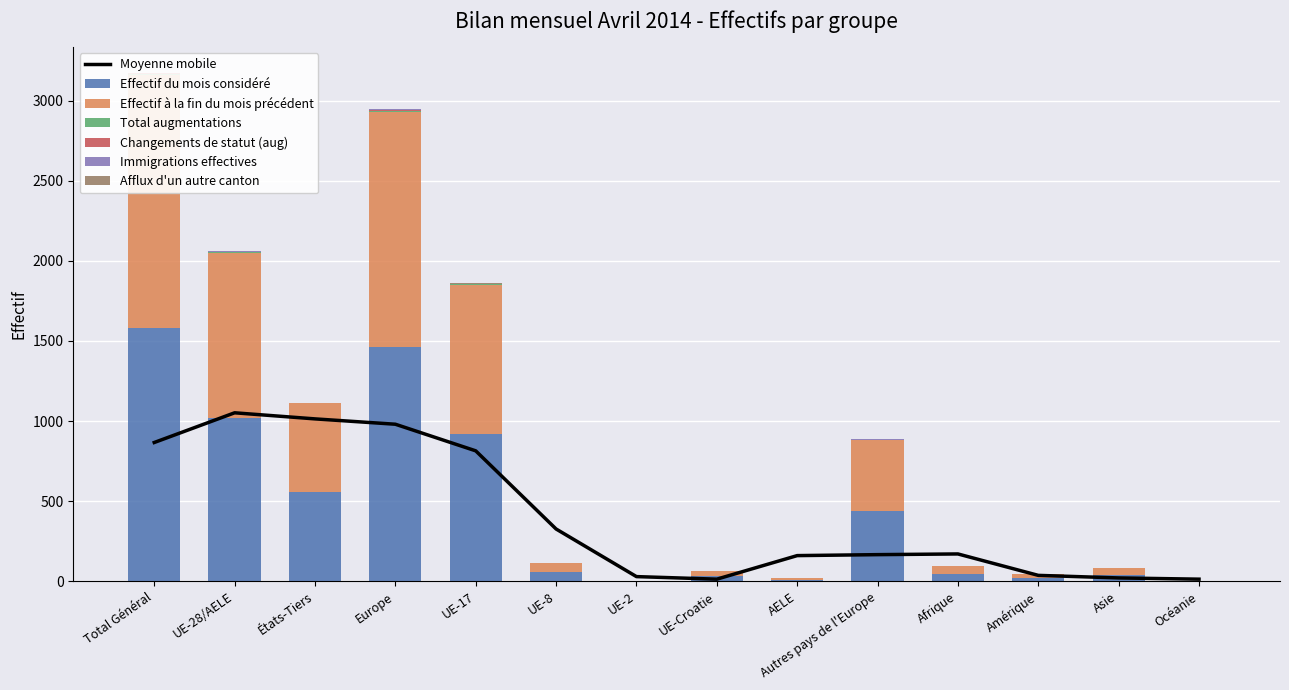

How many data points does each series have?

14